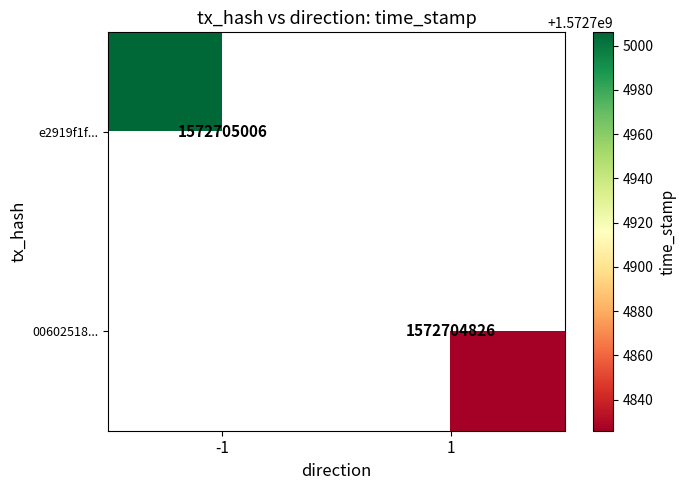

List the series in order of their peak value, lowest first.

006025186476af2ebdb71d13a4140879ede5eb2, e2919f1fd7d34c08573a814d0258967c3a8e20f